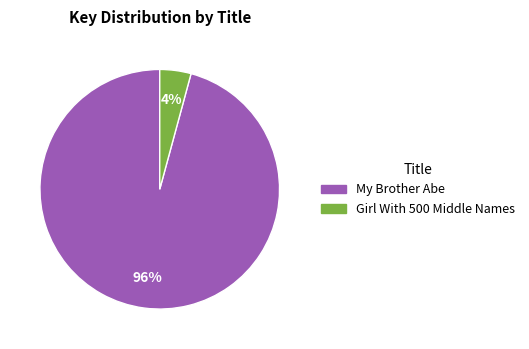

True or false: Girl With 500 Middle Names accounts for 17% of the total.

False